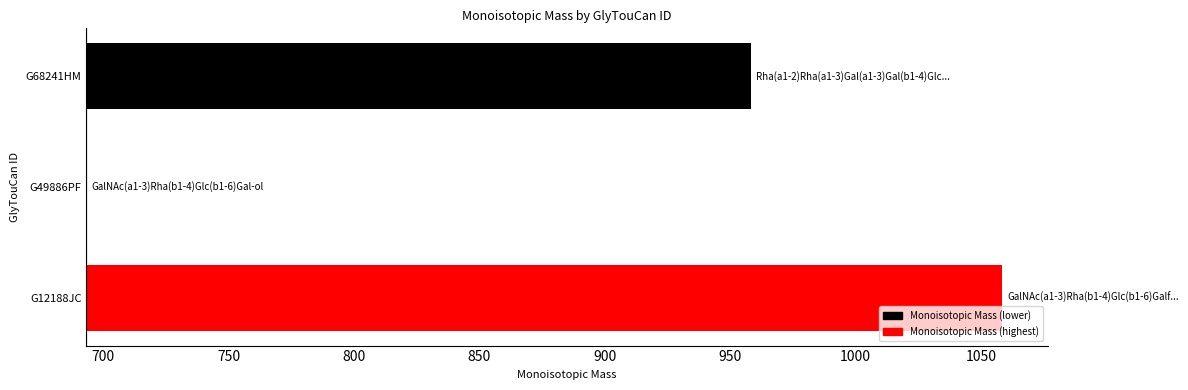

Between G49886PF and G68241HM, which is larger?

G68241HM